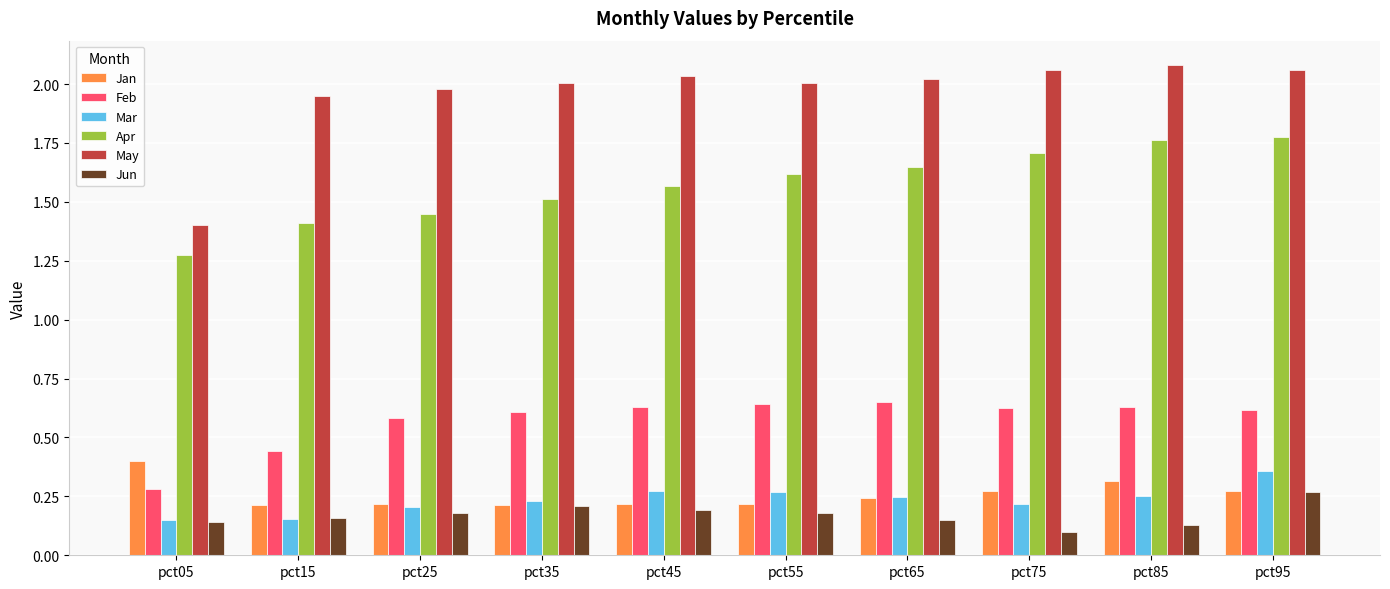

How many Jun values are between 0 and 1?

10